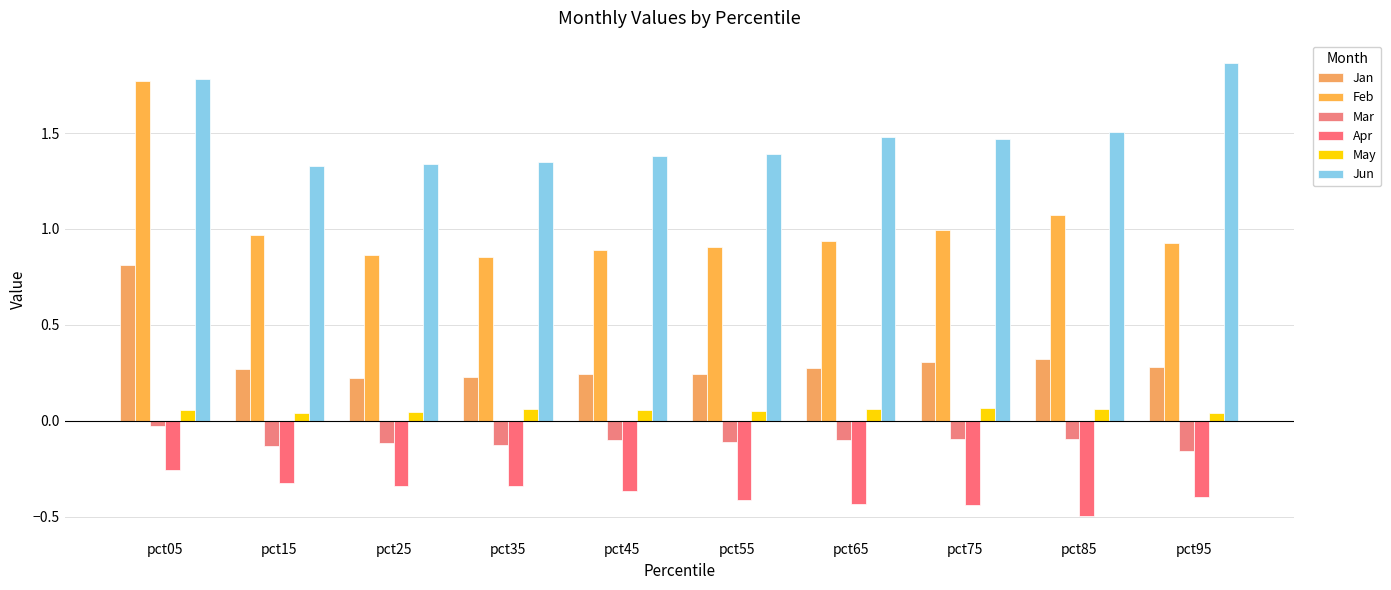

What is the spread (max minus min) of values at pct55?

1.8